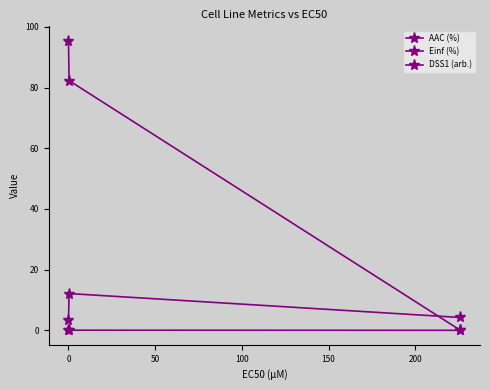

How many distinct data groups are displayed?

3